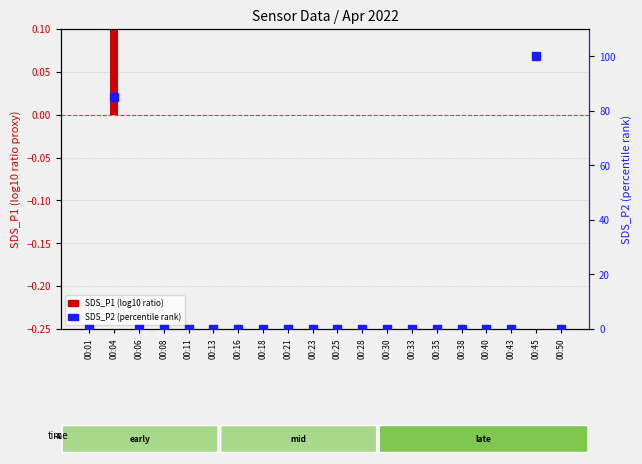

Which series contains the lowest Y value?

SDS_P1 (log10 ratio)